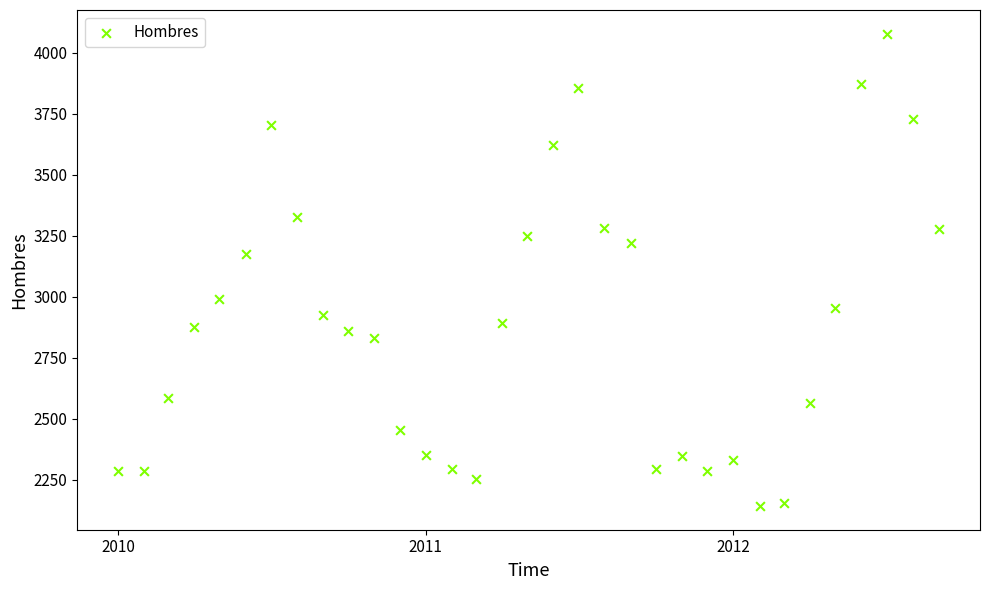

What Y value in the scatter plot is closest to 3110?

3176